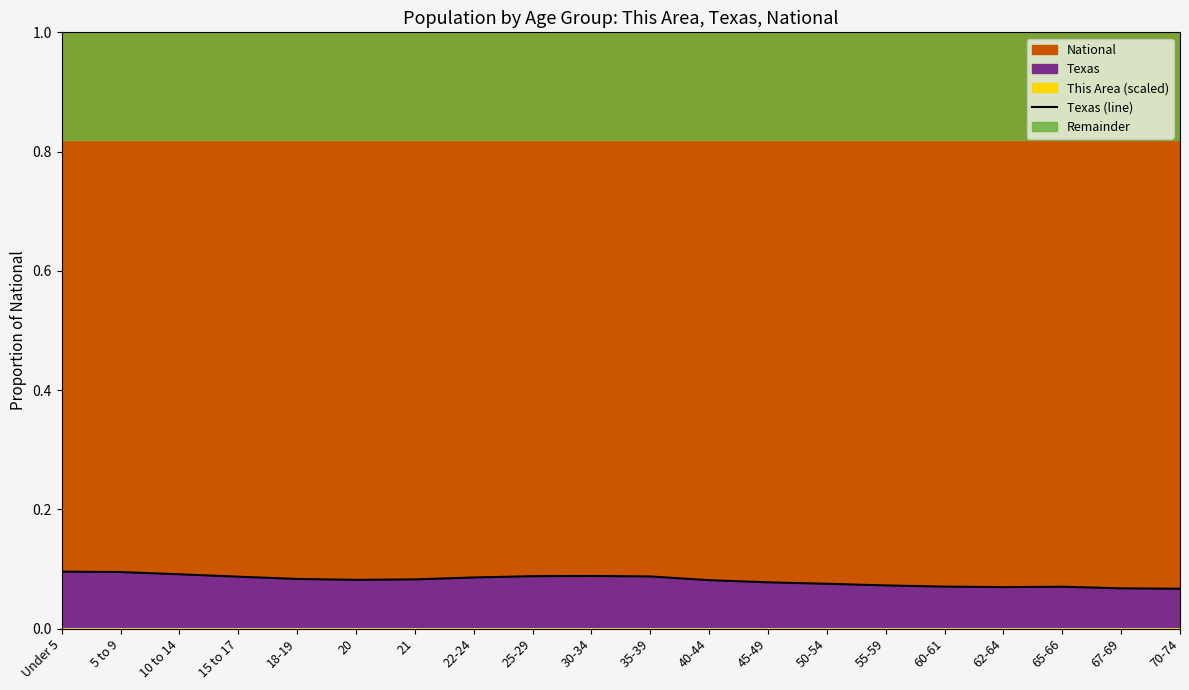

What is the value of the 6th point from the left?

0.1